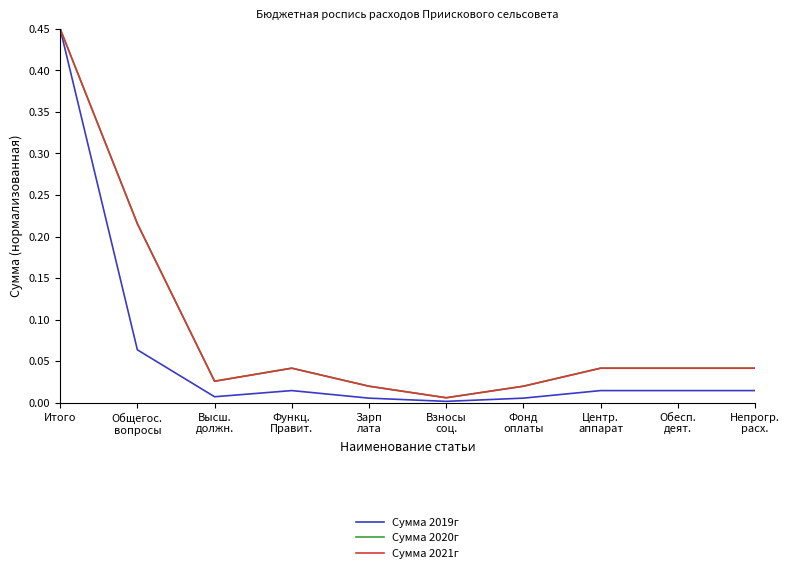

Which label corresponds to the largest value in the chart?

Итого